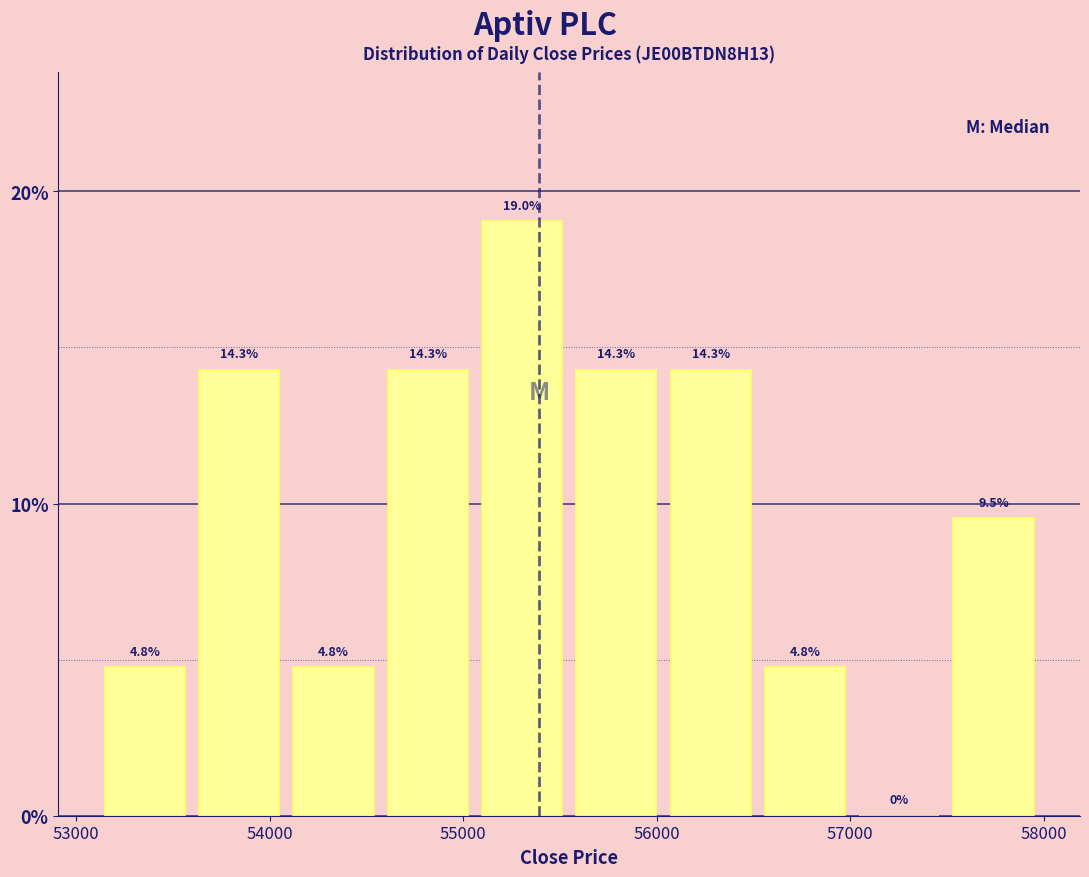

What is the height of the bar covering 53100 to 53600 on the x-axis? The bar edges are not printed on the chart, so give them approximately, as read against the axis.

4.8